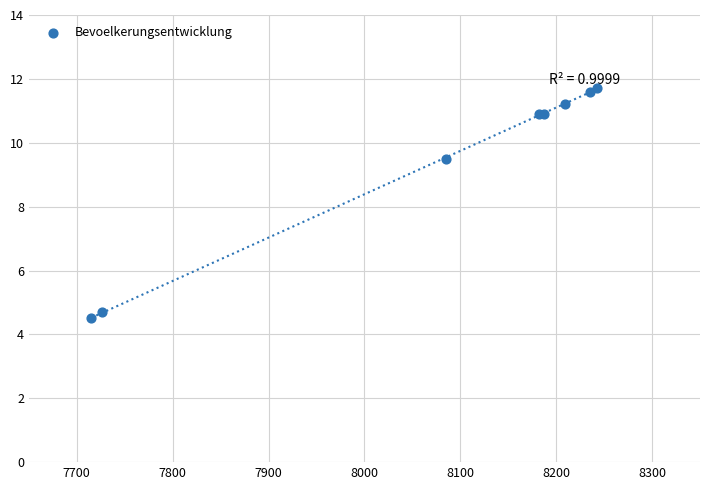

What Y value in the scatter plot is closest to 8?

9.5